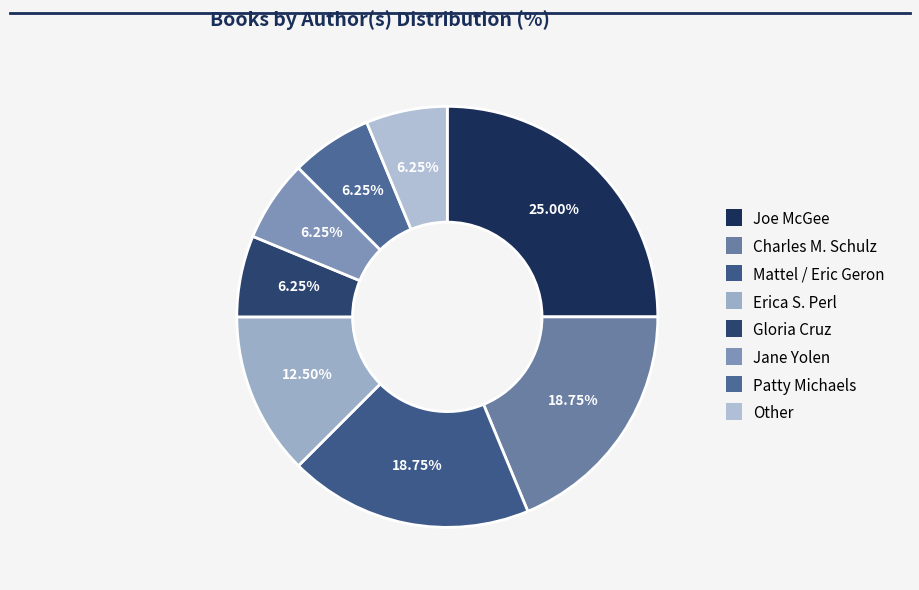

Rank the categories by value from lowest to highest.

Gloria Cruz, Jane Yolen, Patty Michaels, Other, Erica S. Perl, Charles M. Schulz, Mattel / Eric Geron, Joe McGee